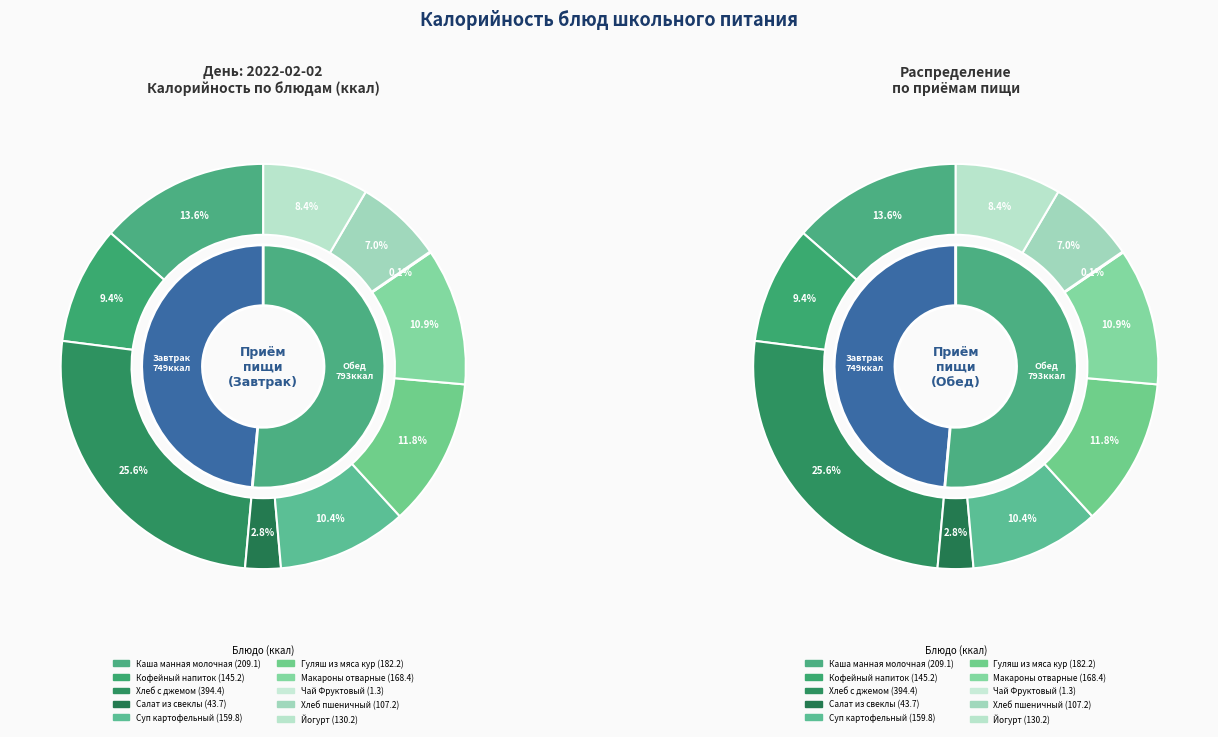

Does Хлеб с джемом represent more than half of the total?

No